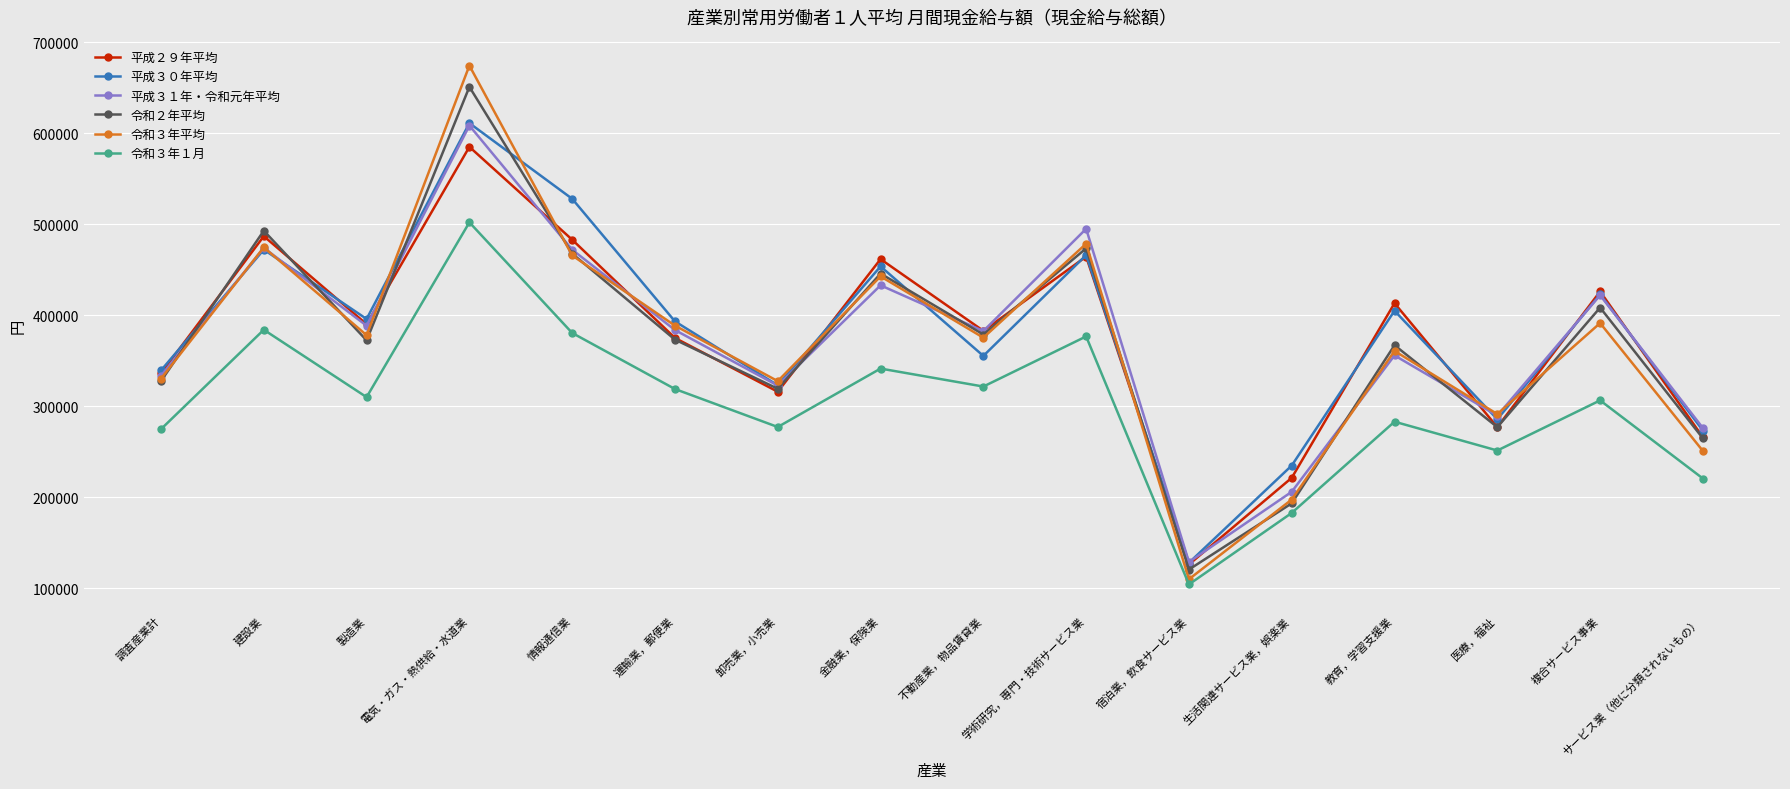

What is the spread (max minus min) of values at 学術研究，専門・技術サービス業?

118249